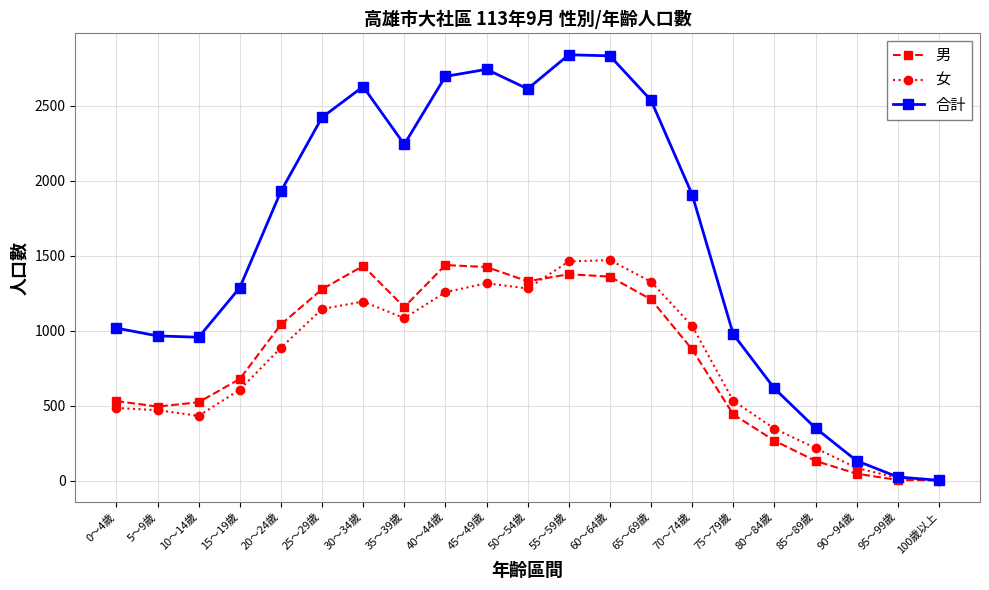

What is the maximum value shown in the chart?

2839